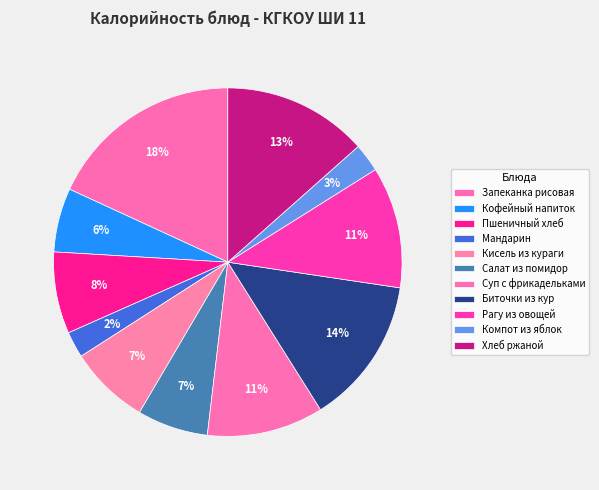

To the nearest percent, what is the difference between the largest and smallest slice percentages?

16%